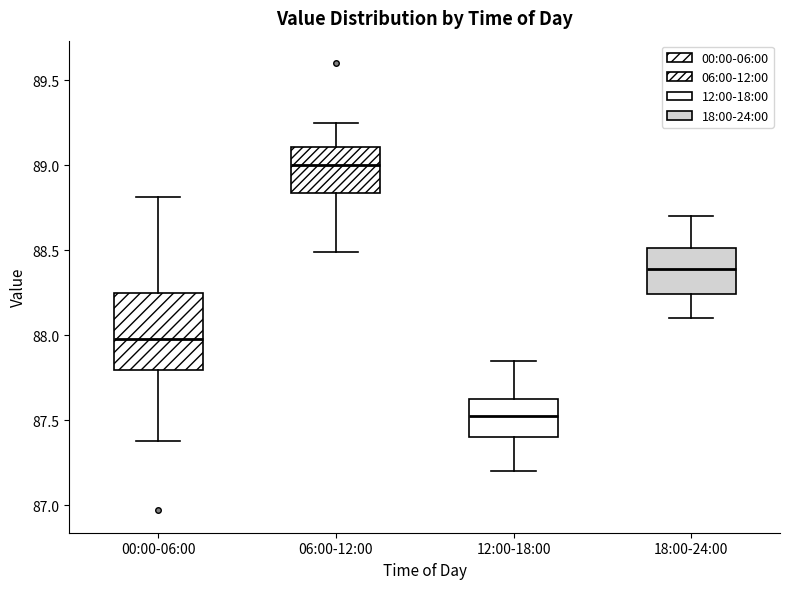

Which box's median line is the highest?

06:00-12:00